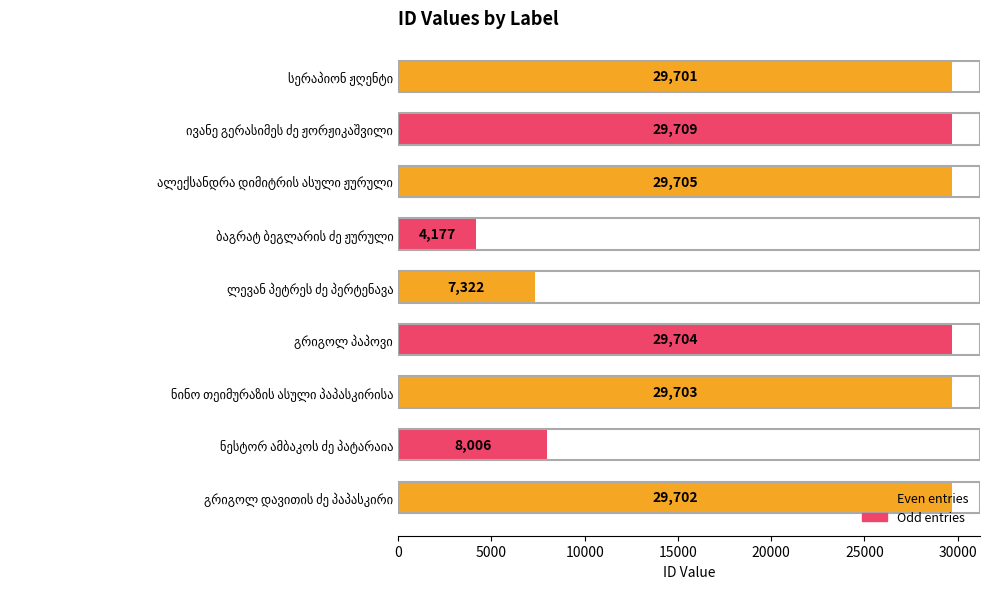

What is the maximum value shown in the chart?

29709